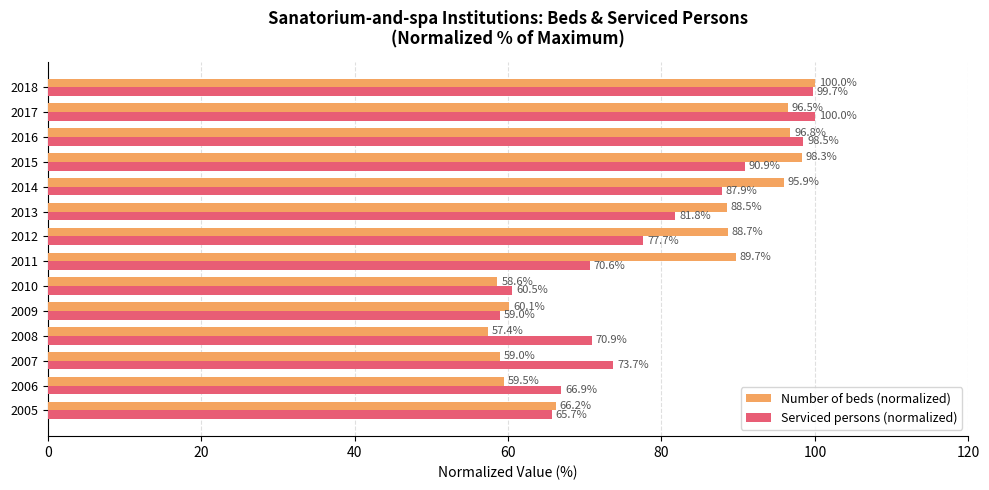

What is the approximate value of Serviced persons (normalized) at 2006?

66.9